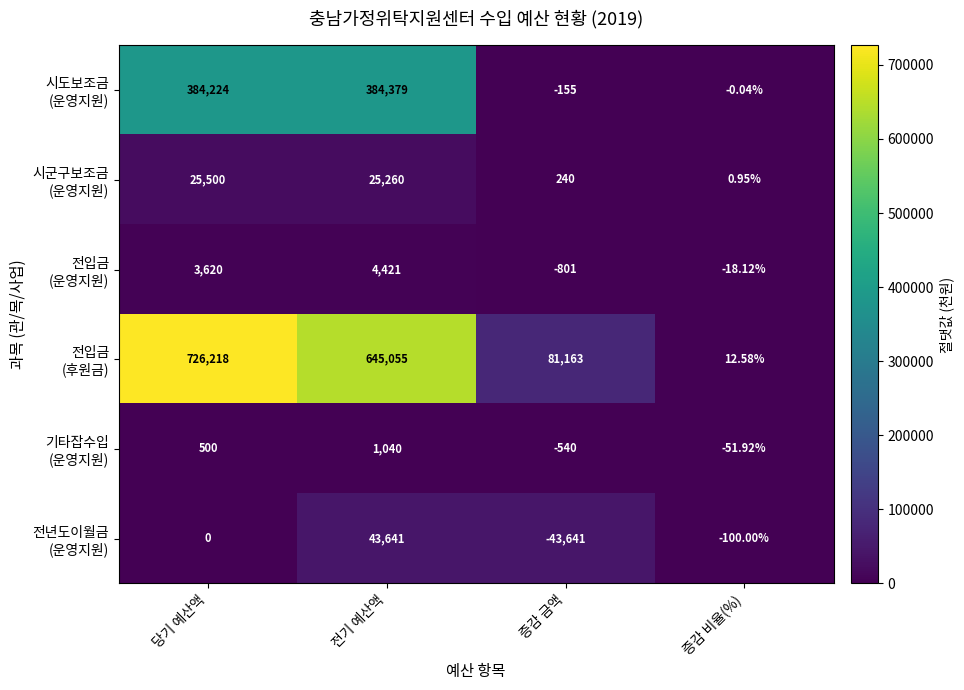

Which category has the lowest value across all series?

증감 금액